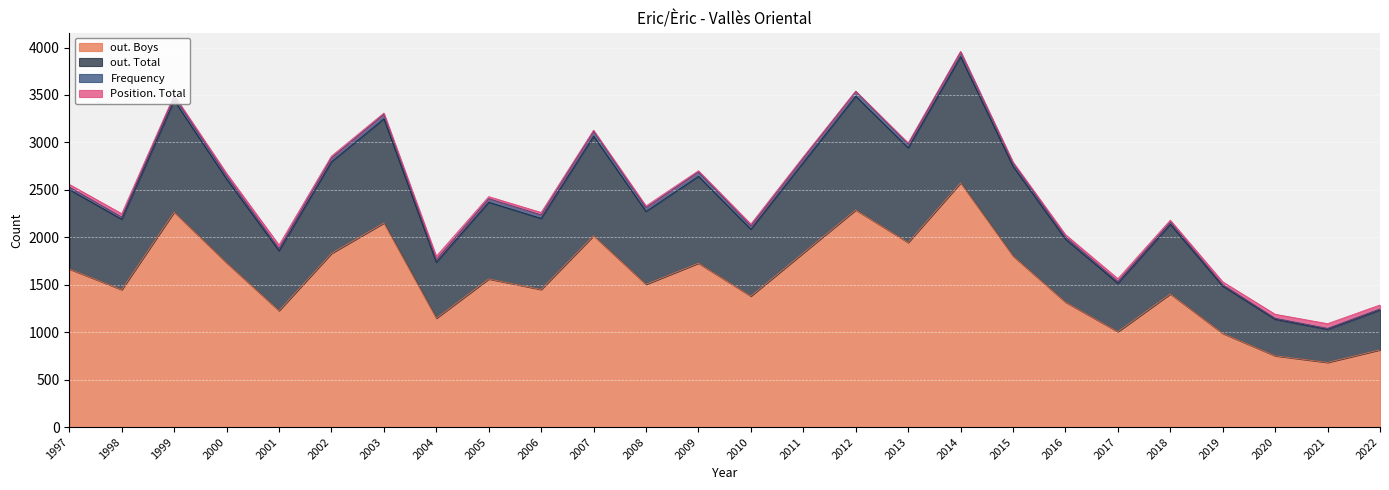

At which category is the sum across all series the highest?

2014